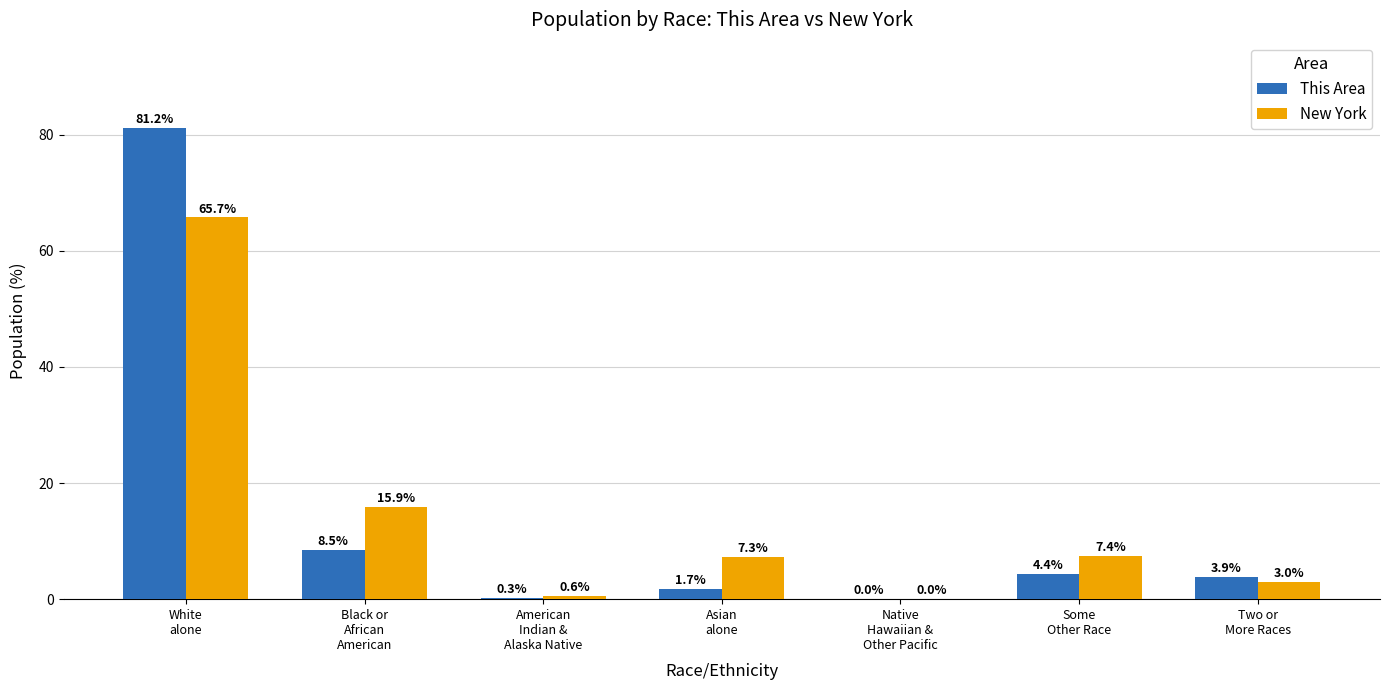

How many groups of bars are there?

7